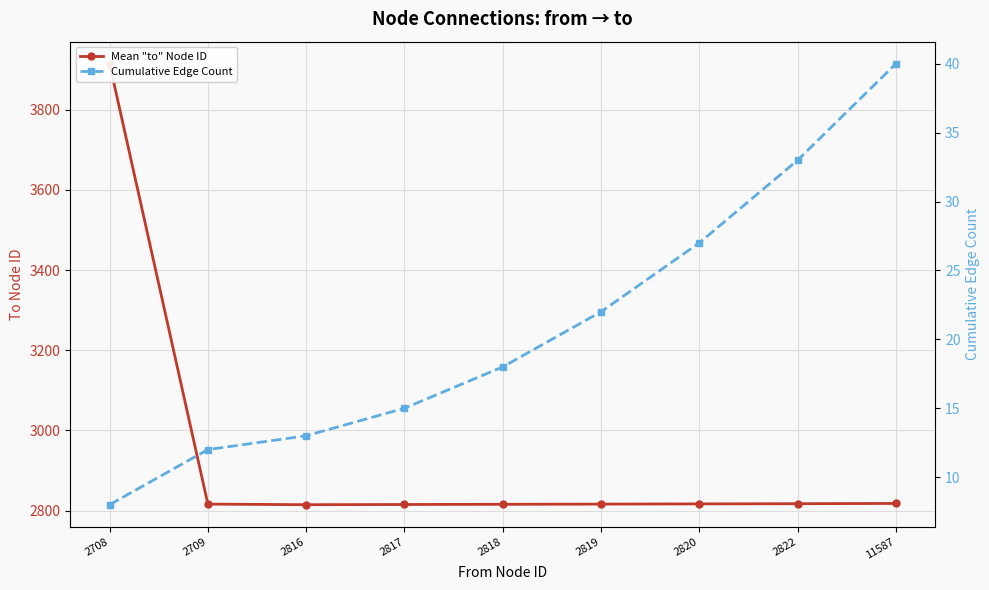

Count the number of categories in the chart.

9